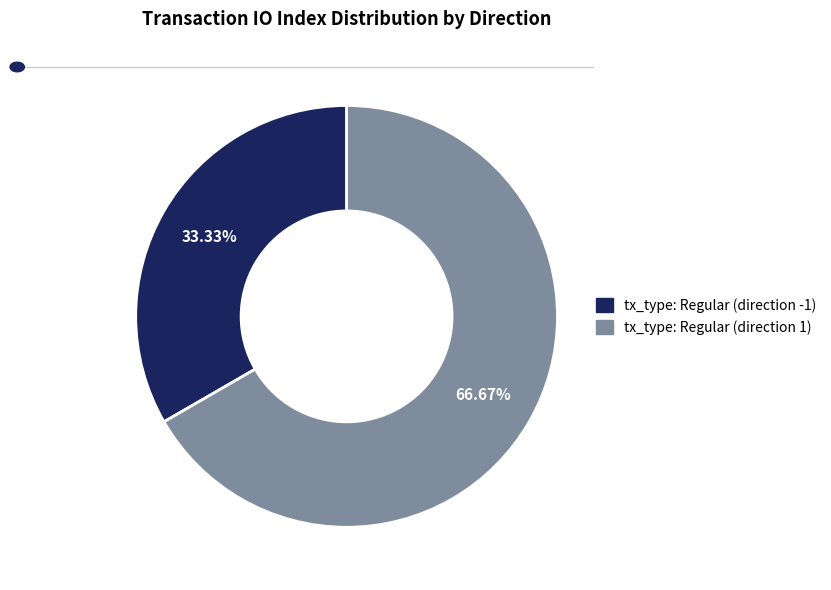

To the nearest percent, what is the average slice percentage?

50%